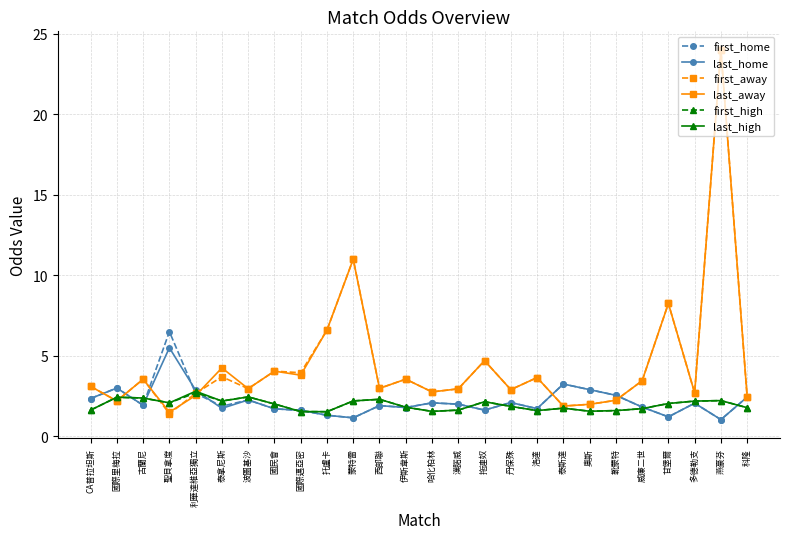

What is the maximum value for first_high?

2.7